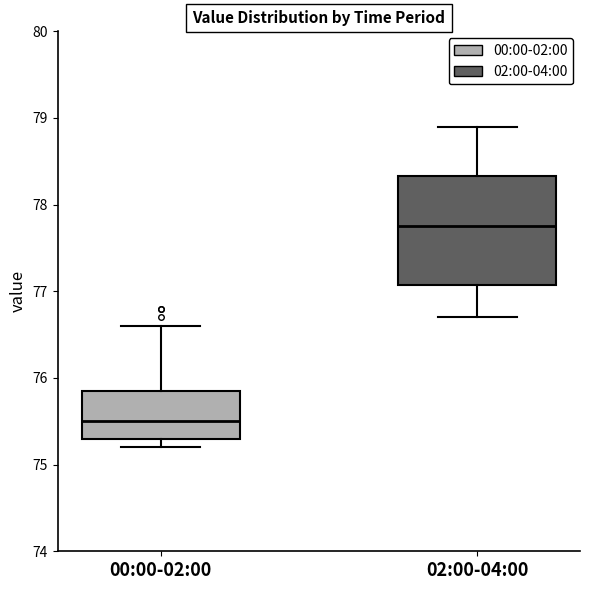

Reading left to right, transcribe this box plot: for each box, give where its median line is, the range the box spans, and where its two whiskers end, as read against the y-axis. The values are not printed on the chart, so give them approximately, as read against the axis.

00:00-02:00: median 75.5, box 75.3 to 75.9, whiskers 75.2 to 76.6
02:00-04:00: median 77.8, box 77.1 to 78.3, whiskers 76.7 to 78.9